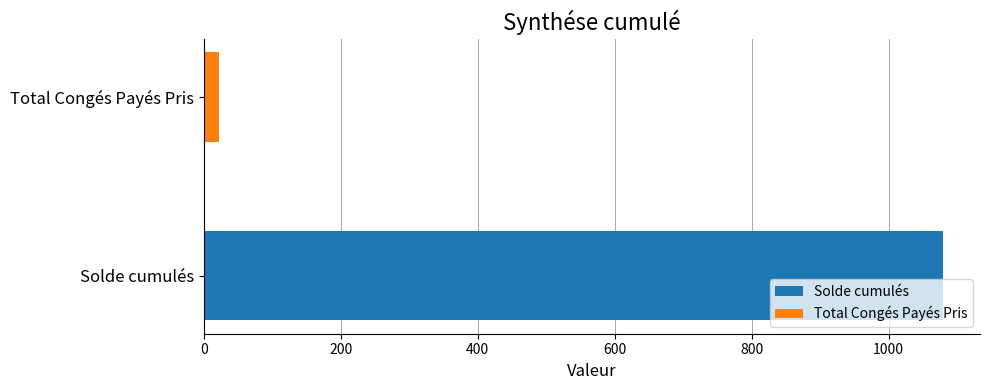

What is the highest value of the Total Congés Payés Pris series?

23.0